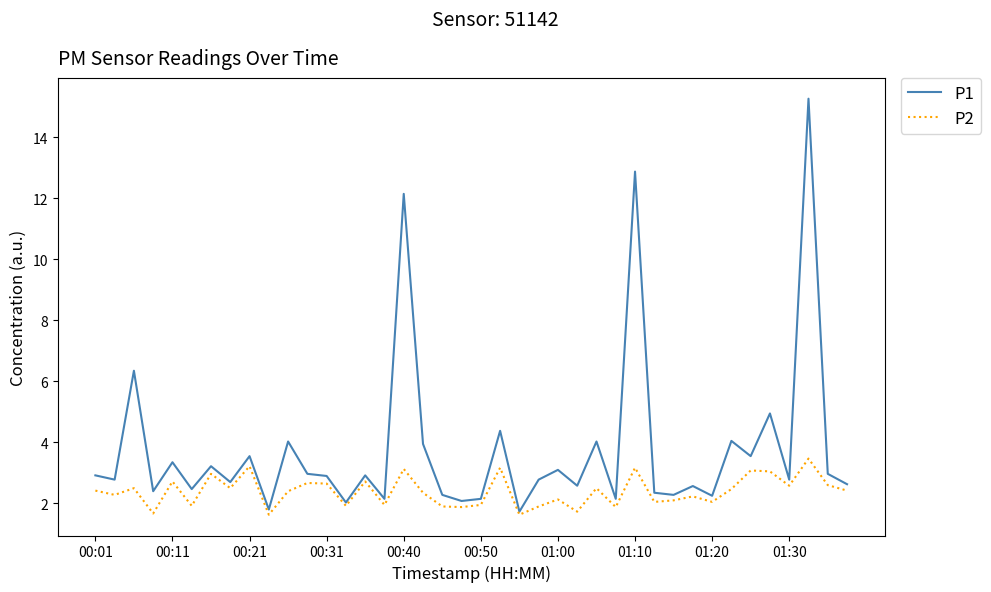

Rank the series by their average value, from lowest to highest.

P2, P1